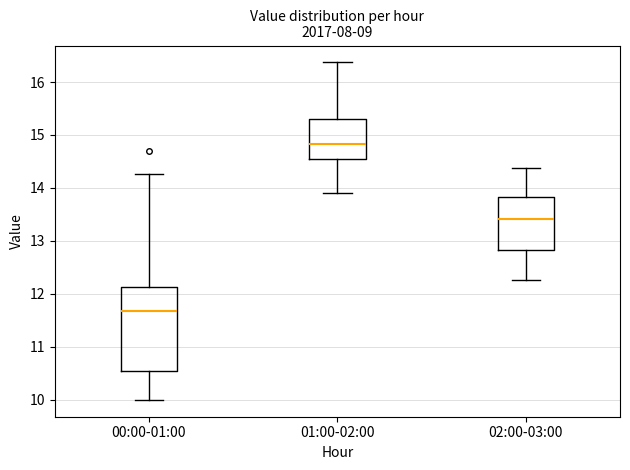

Where does the median line of the box for 01:00-02:00 sit on the y-axis? The values are not printed on the chart, so give them approximately, as read against the axis.

14.8